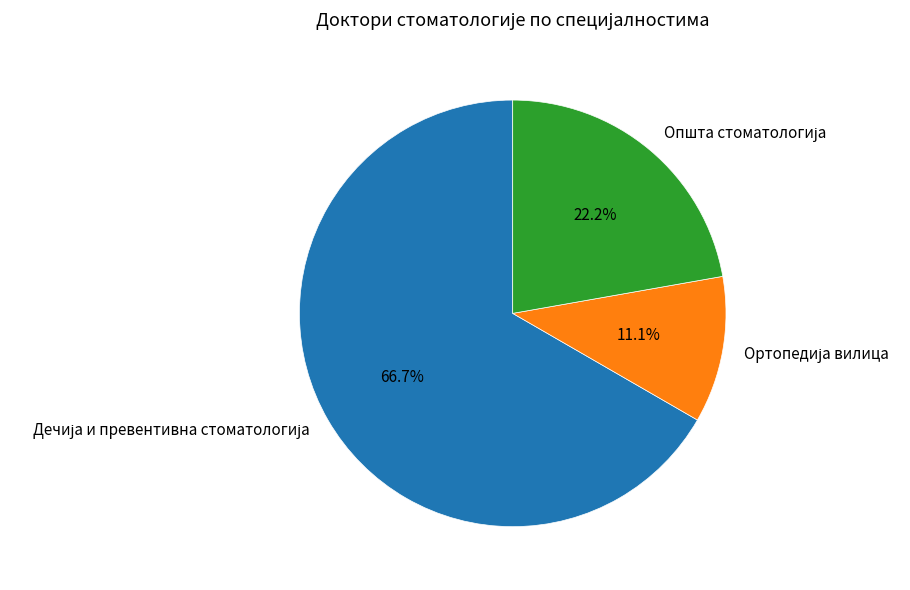

Is there any slice that represents more than half of the pie?

Yes